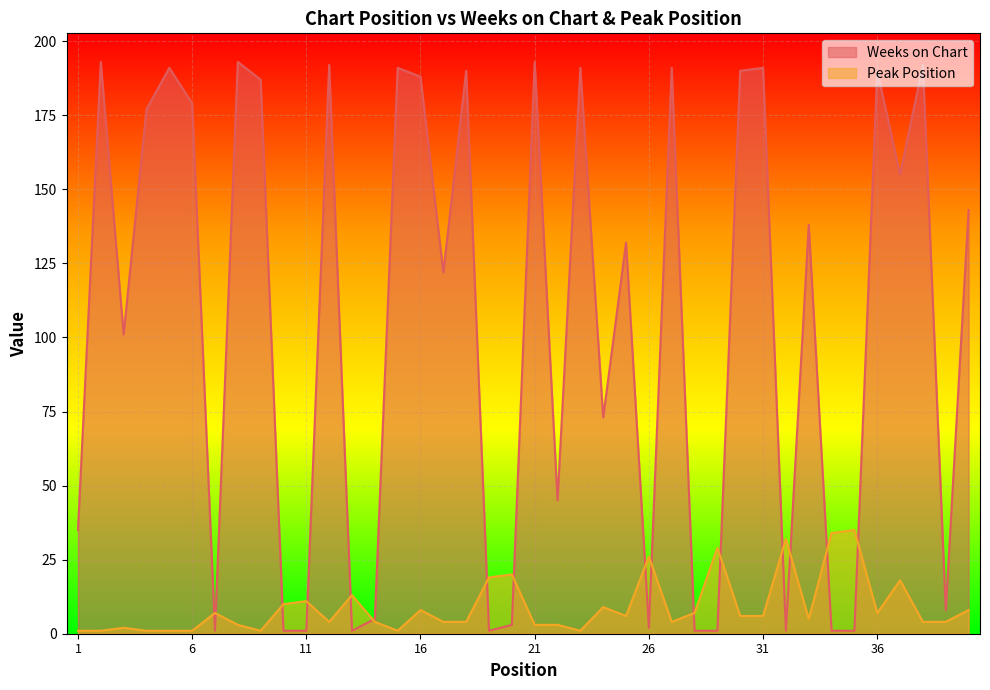

Between 15 and 29, which is larger?

15